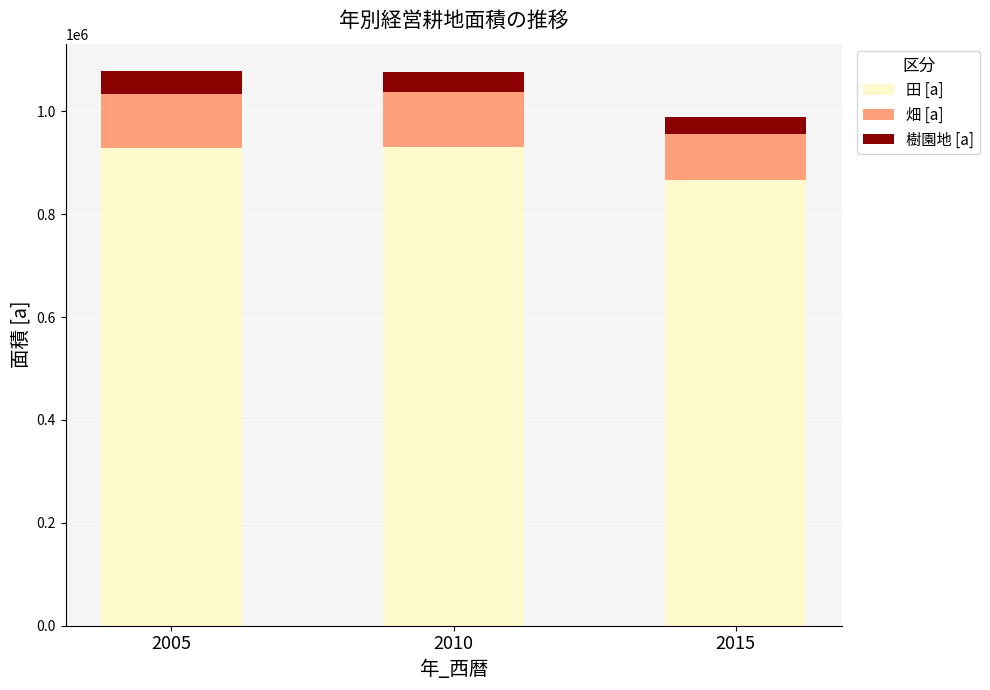

What is the total value across all series at 2010?

1076948